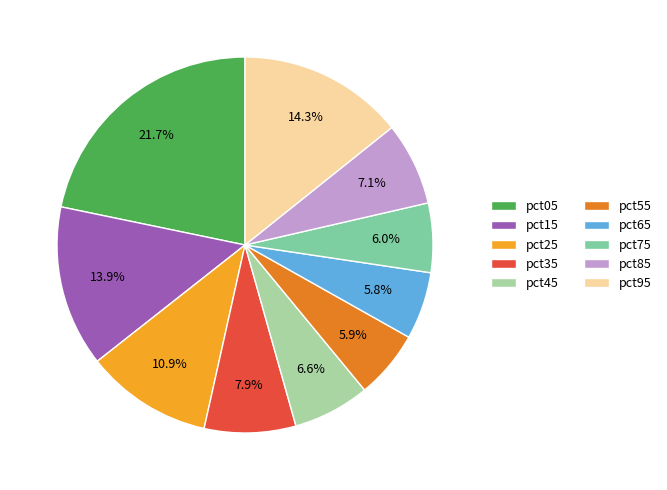

To the nearest percent, what is the difference between the pct35 and pct55 slice percentages?

2%